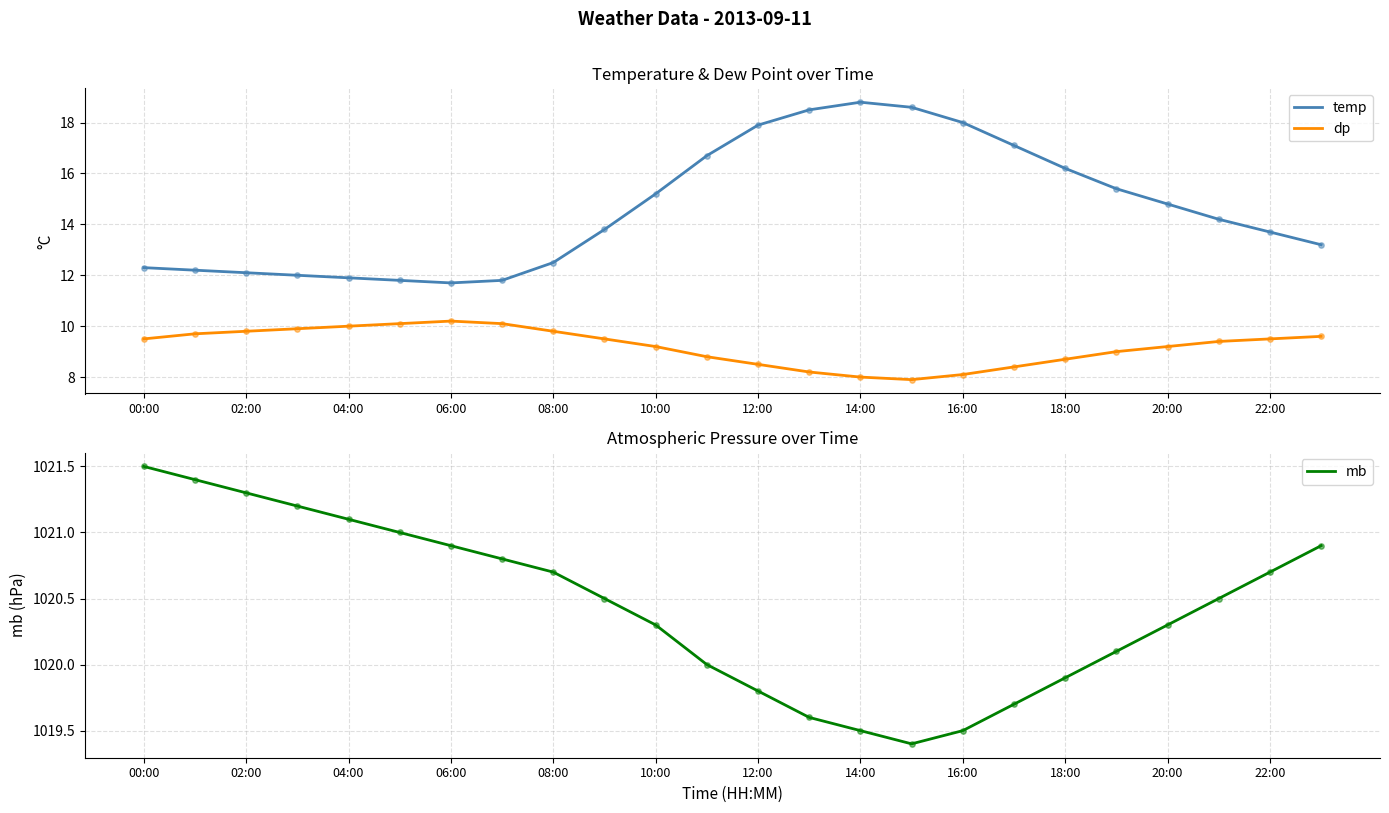

Which series has the largest Y range (max minus min)?

temp